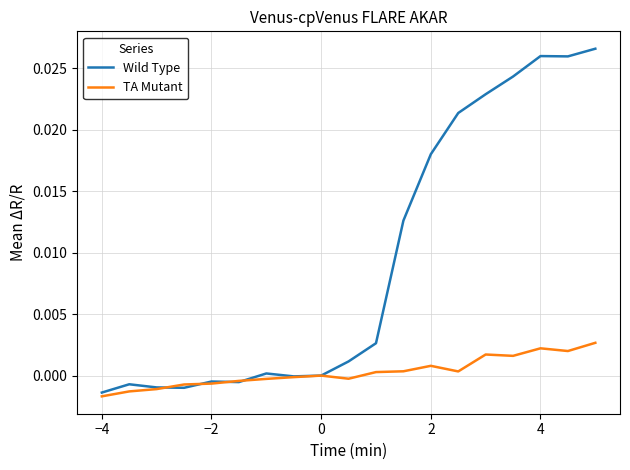

List the series in order of their overall mean, lowest first.

TA Mutant, Wild Type